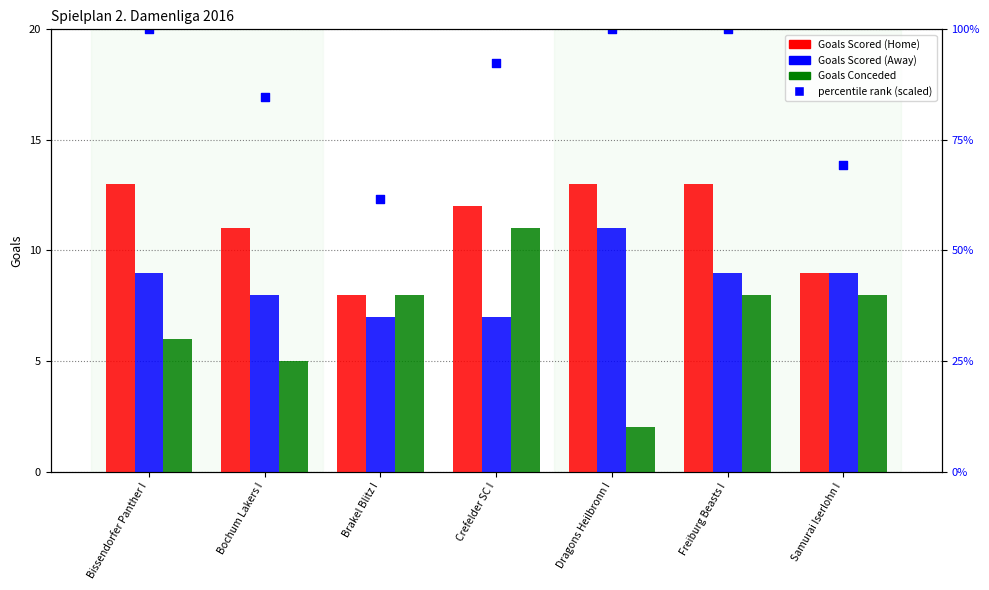

Which series contains the lowest Y value?

Goals Conceded